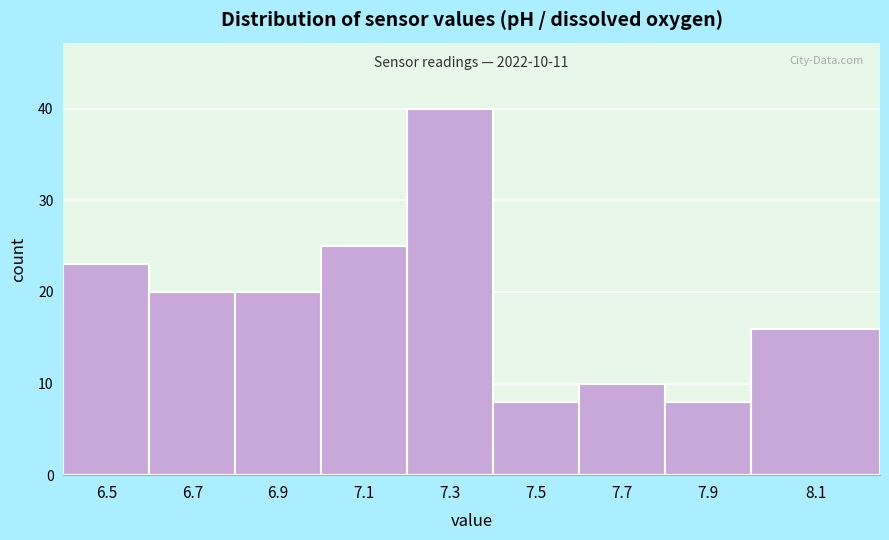

Reading right to left, list all the values displayed in this chart.

16	8	10	8	40	25	20	20	23